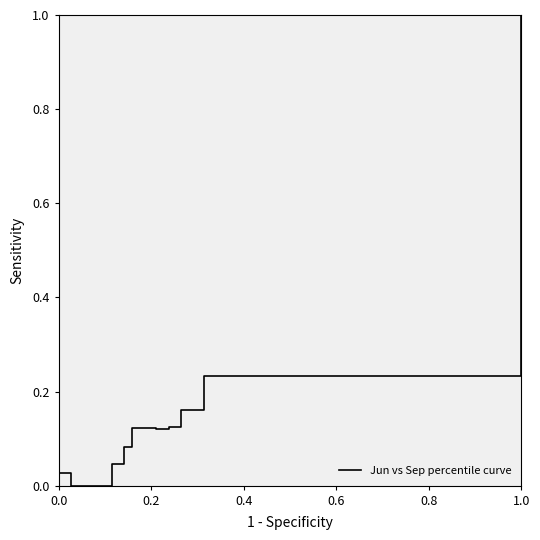

What is the difference between the maximum and minimum values?

1.0